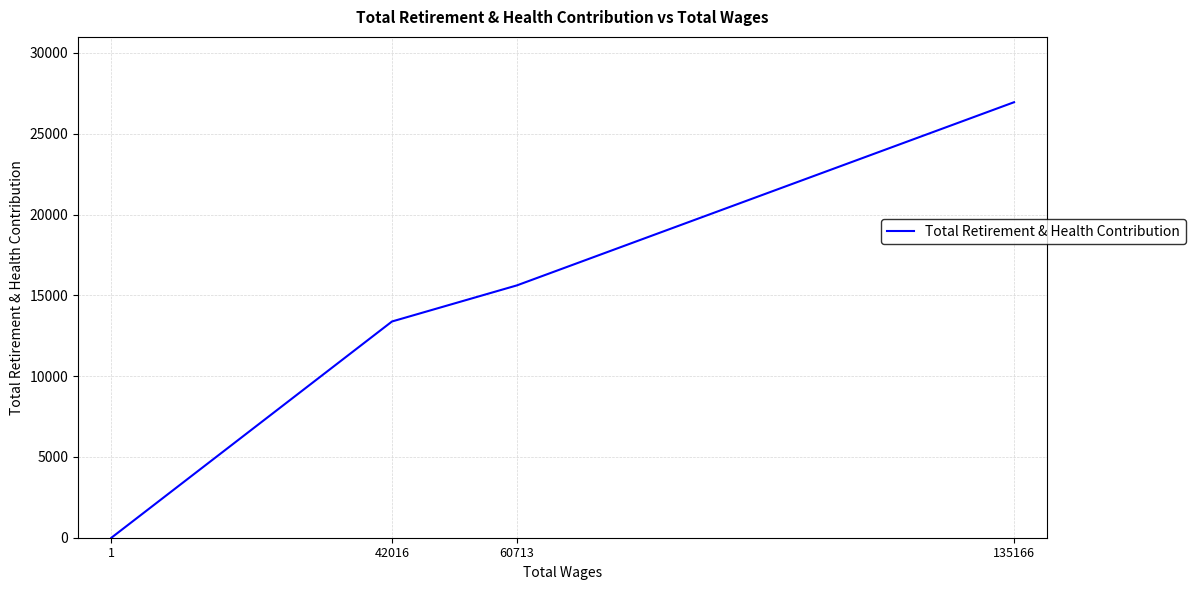

Where is the data nearest to the value 13476?

42016